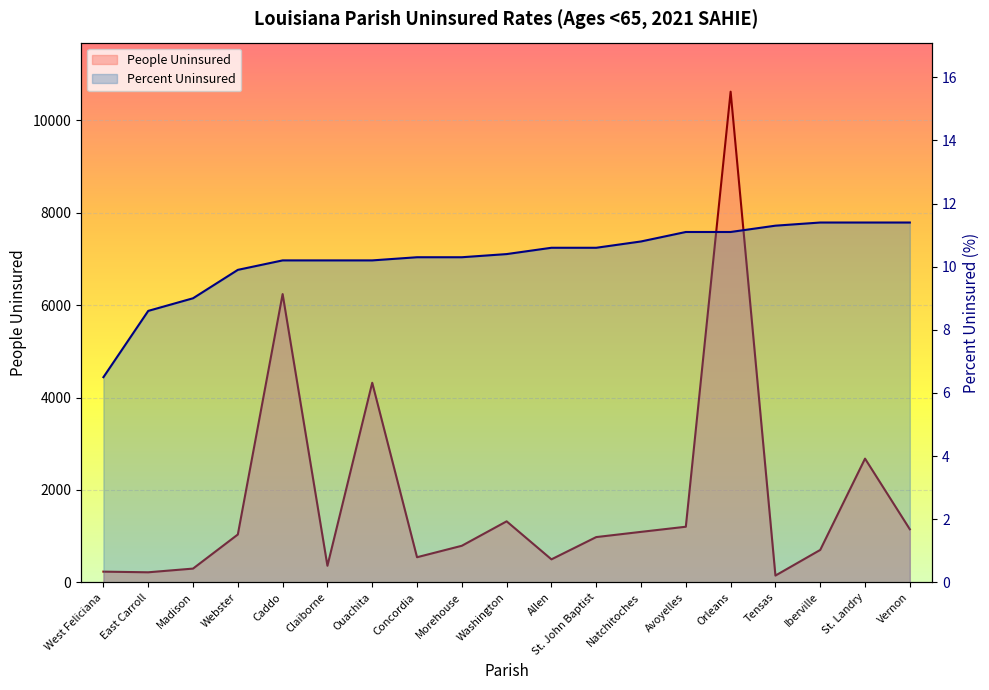

Reading left to right, list all the values displayed in this chart.

People Uninsured: West Feliciana=231.0	East Carroll=217.0	Madison=297.0	Webster=1035.0	Caddo=6239.0	Claiborne=358.0	Ouachita=4319.0	Concordia=543.0	Morehouse=791.0	Washington=1320.0	Allen=497.0	St. John Baptist=979.0	Natchitoches=1092.0	Avoyelles=1203.0	Orleans=10619.0	Tensas=146.0	Iberville=701.0	St. Landry=2677.0	Vernon=1148.0
Percent Uninsured: West Feliciana=6.5	East Carroll=8.6	Madison=9.0	Webster=9.9	Caddo=10.2	Claiborne=10.2	Ouachita=10.2	Concordia=10.3	Morehouse=10.3	Washington=10.4	Allen=10.6	St. John Baptist=10.6	Natchitoches=10.8	Avoyelles=11.1	Orleans=11.1	Tensas=11.3	Iberville=11.4	St. Landry=11.4	Vernon=11.4